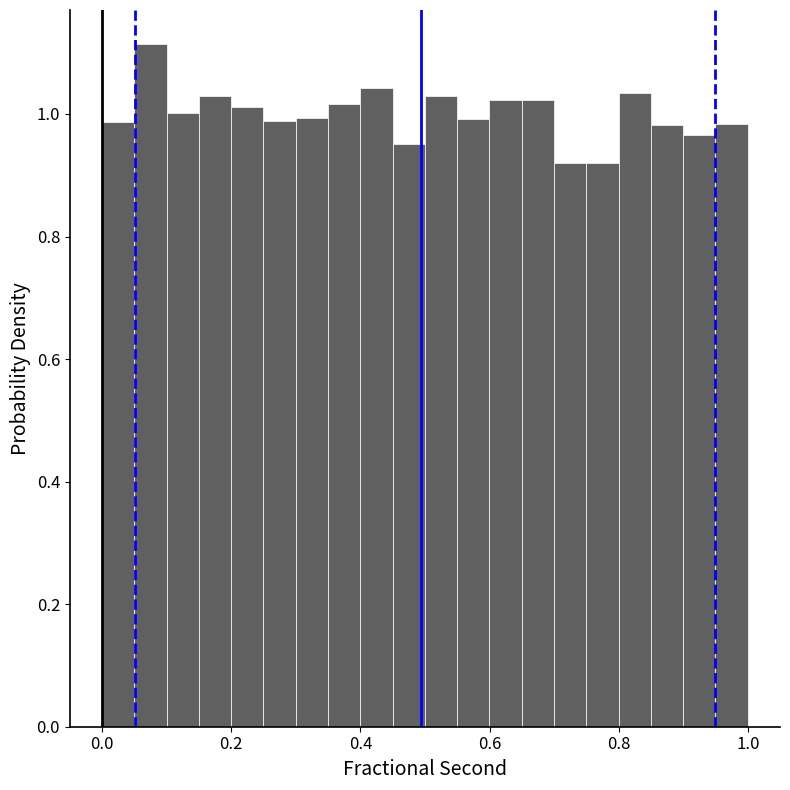

Around what value on the x-axis is the tallest bar? Give the approximate position of its centre, as read against the axis.

0.08